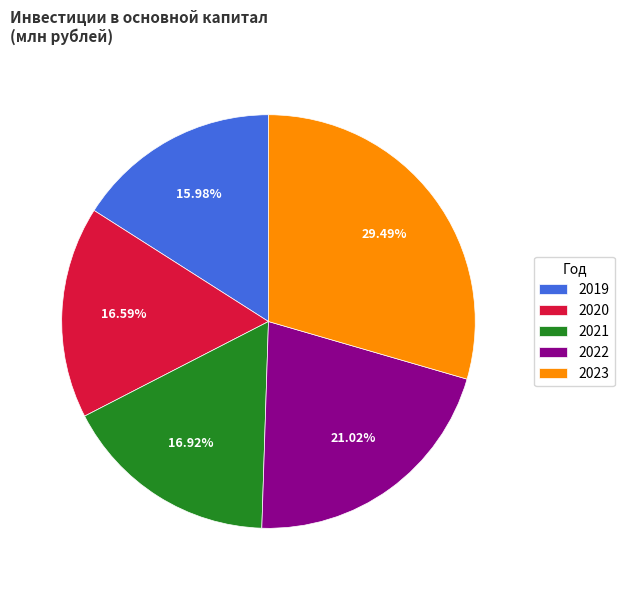

Is 2022 the majority of the pie?

No